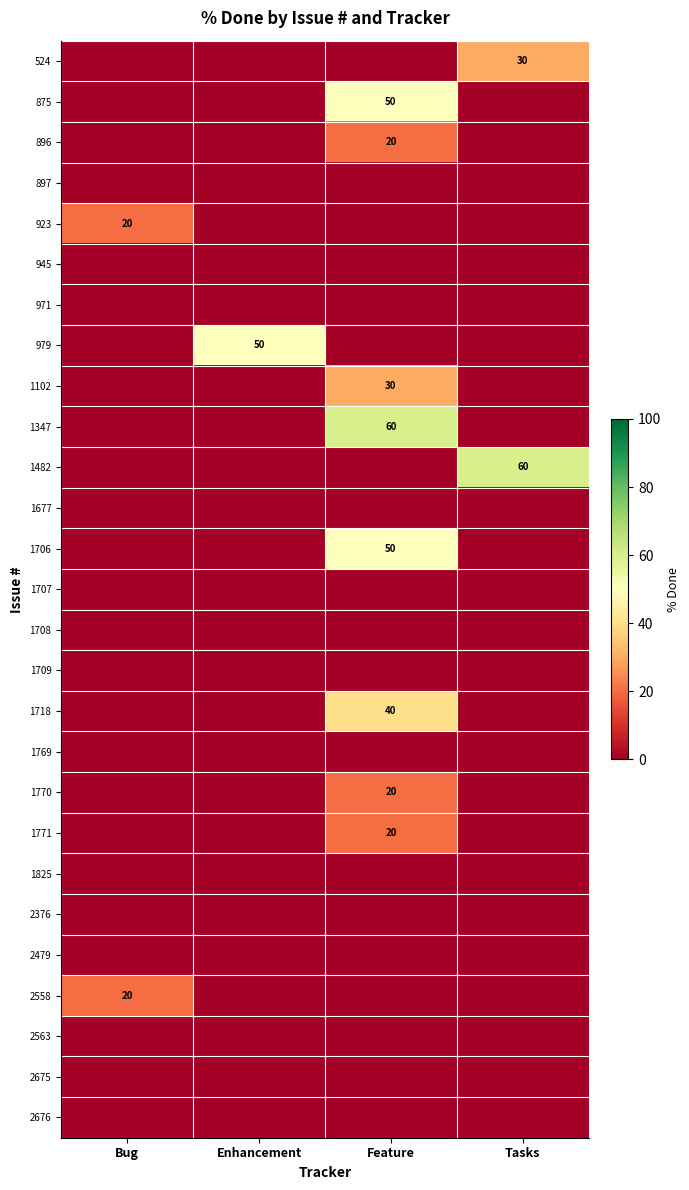

Count the 875 values in the range 0 to 50.

4